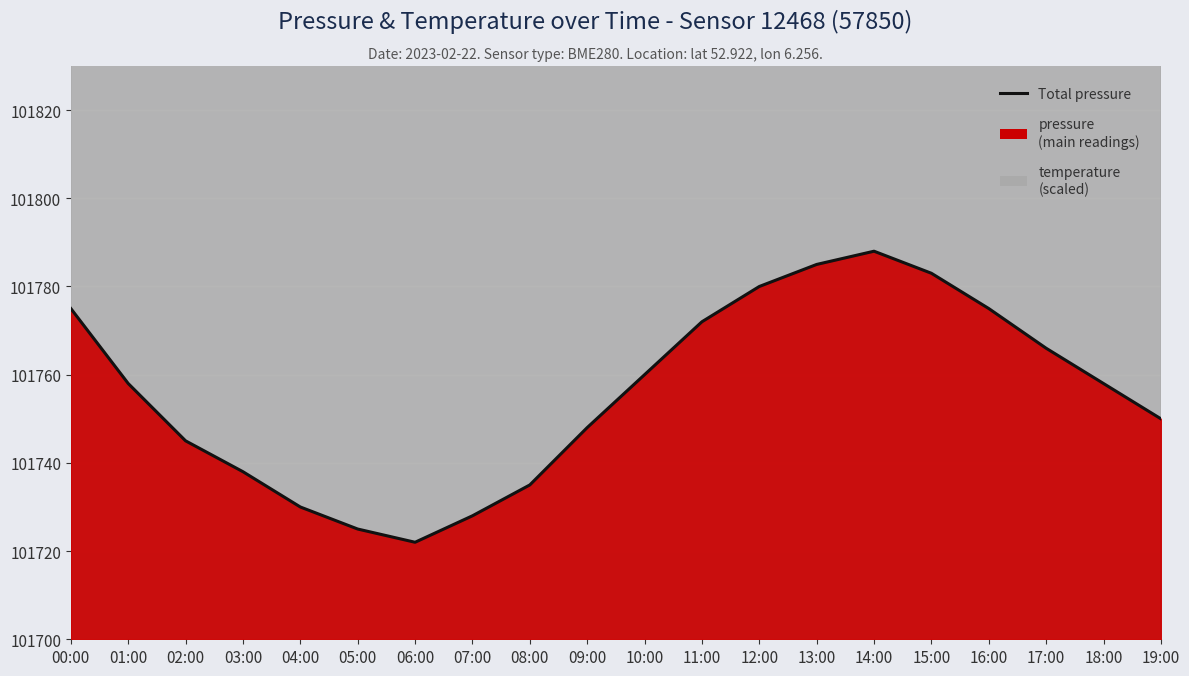

Which has a higher value, 16:00 or 02:00?

16:00